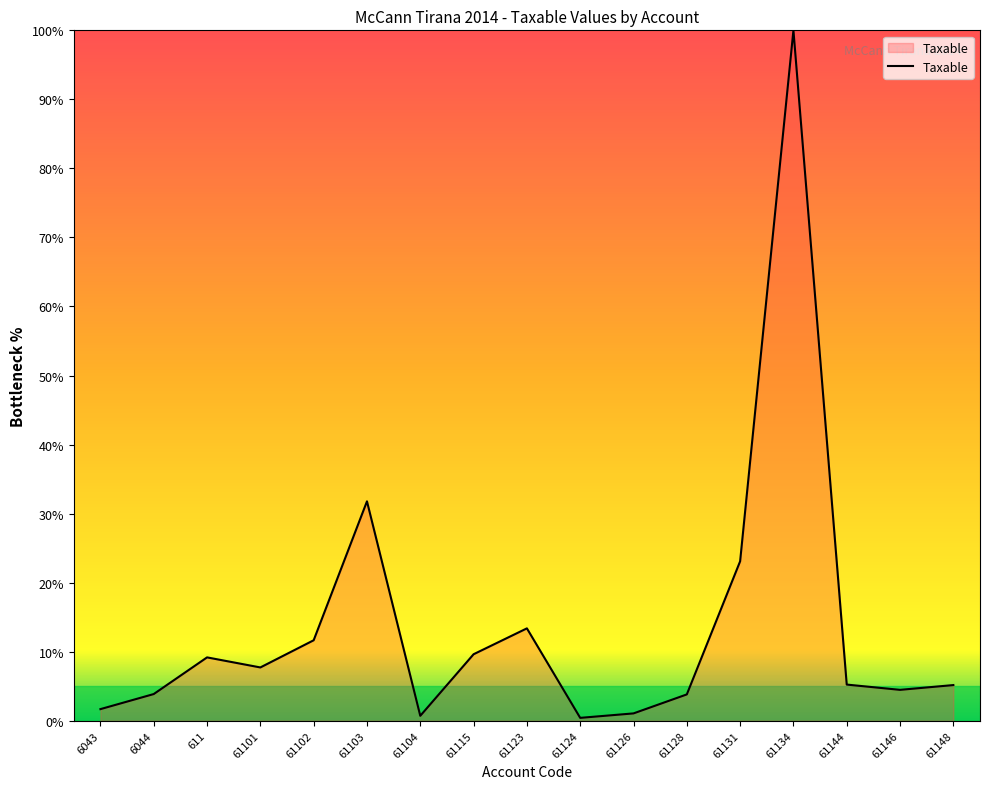

At which label is the value closest to 50?

61103